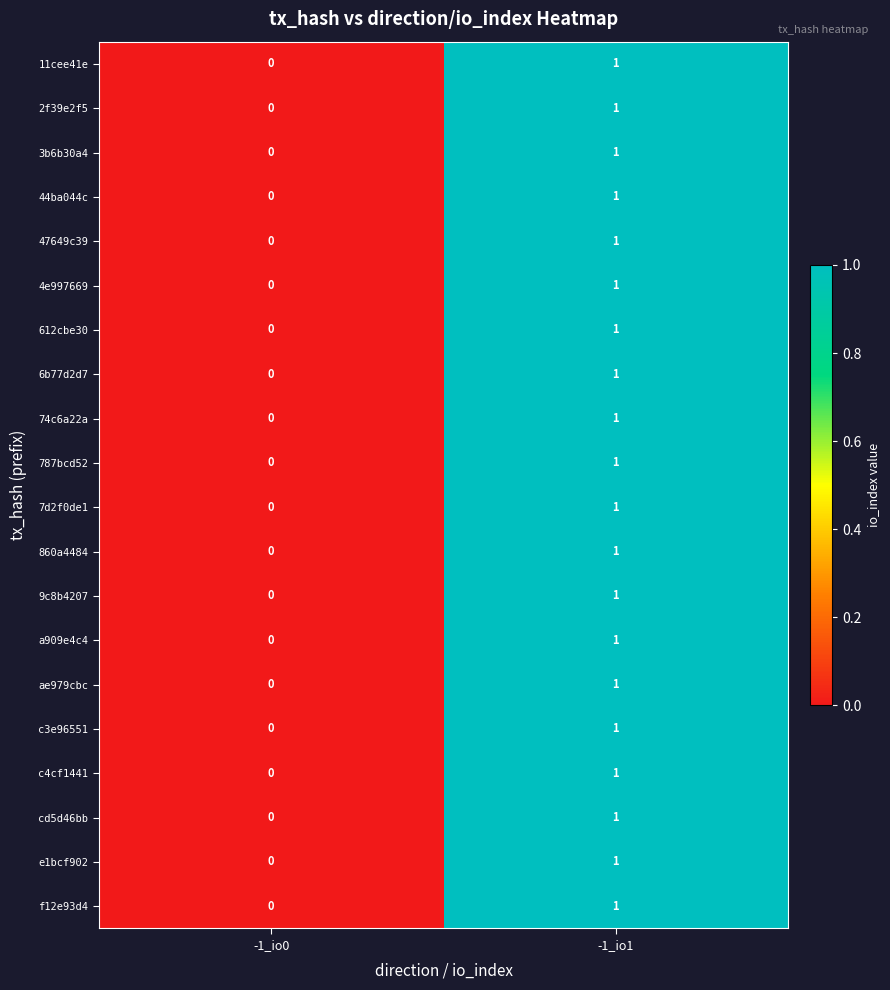

List the labels in order of 787bcd52 value, smallest first.

-1_io0, -1_io1